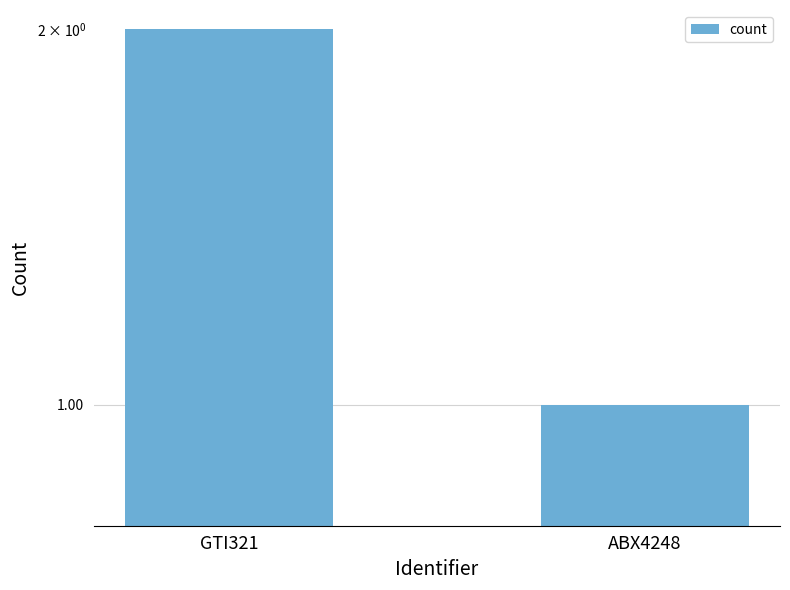

The chart shows a value of 2 at GTI321. True or false?

True